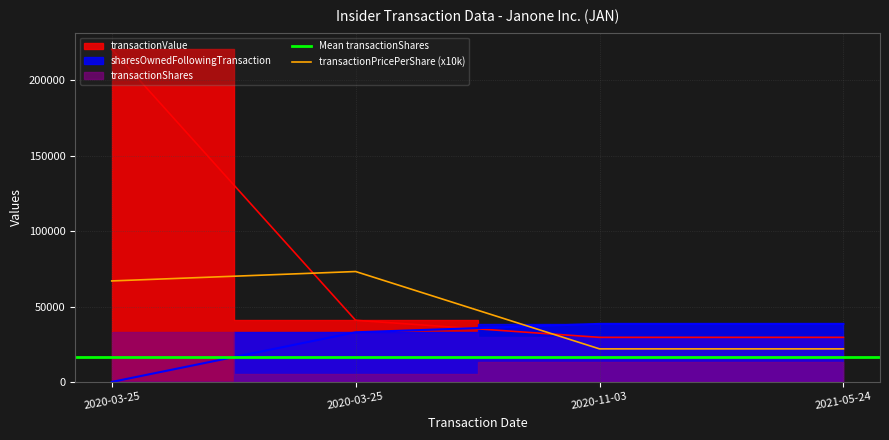

Does the chart display data point markers on the line(s)?

No